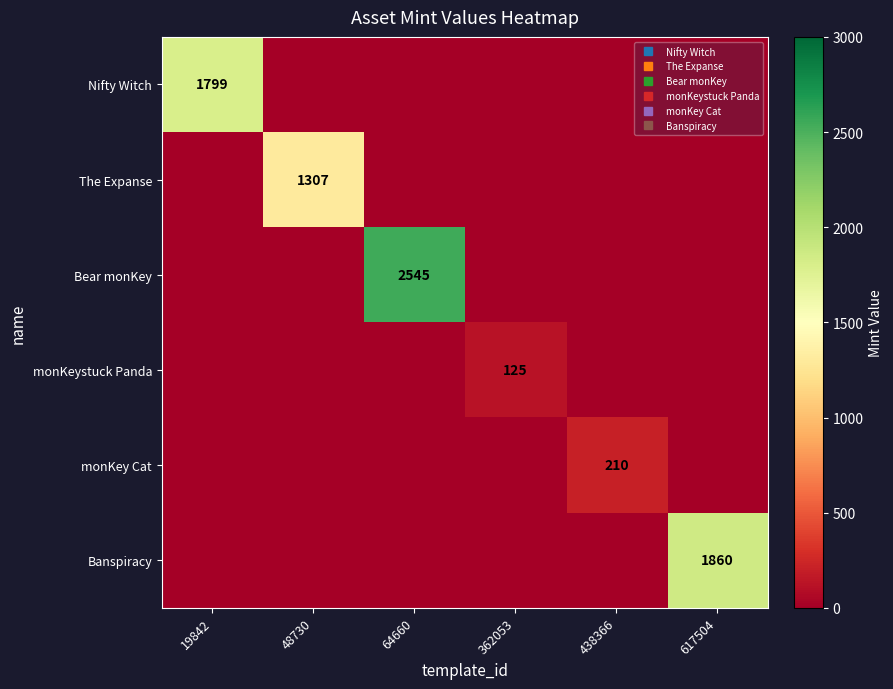

Which series has the largest range (max minus min)?

Bear monKey